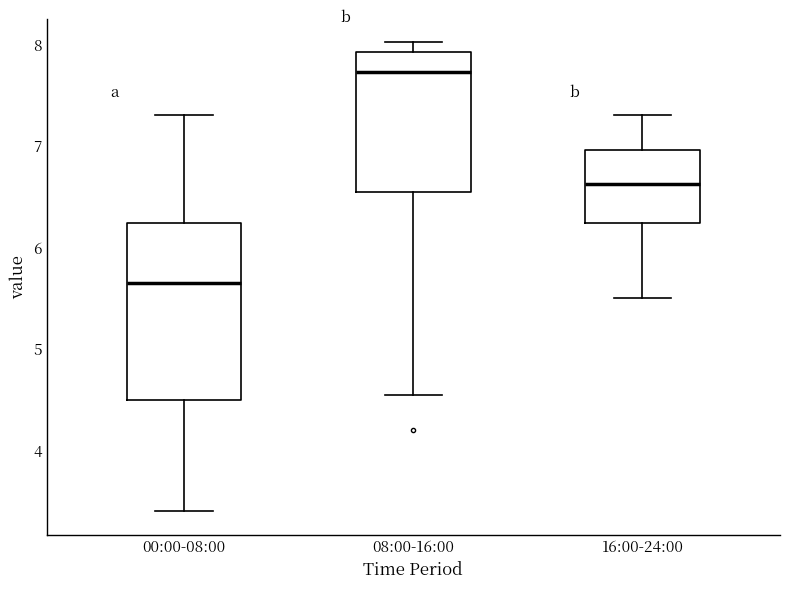

Reading left to right, read every box against the y-axis: the position of its median line, the range the box covers, and the ends of its whiskers. The values are not printed on the chart, so give them approximately, as read against the axis.

00:00-08:00: median 5.7, box 4.5 to 6.2, whiskers 3.4 to 7.3
08:00-16:00: median 7.7, box 6.6 to 7.9, whiskers 4.6 to 8.0
16:00-24:00: median 6.6, box 6.2 to 7.0, whiskers 5.5 to 7.3